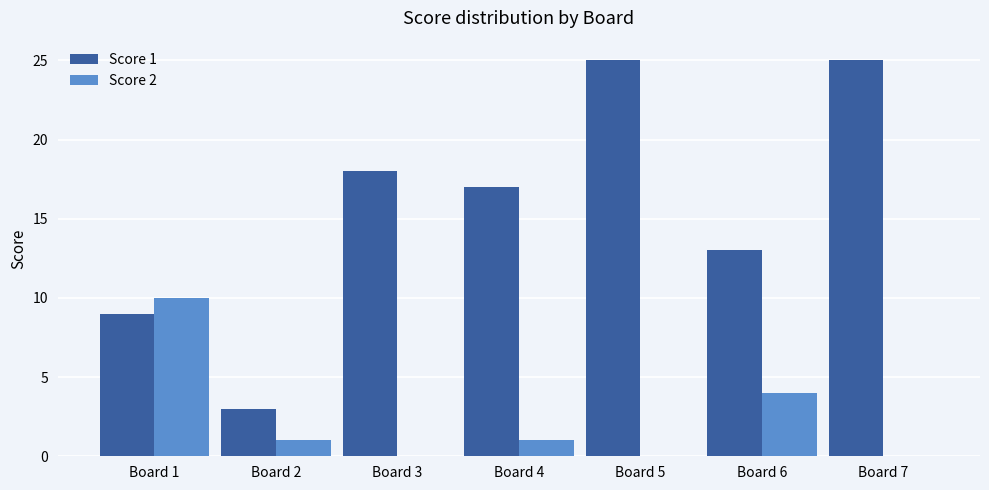

What is the sum of all Score 2 values?

16